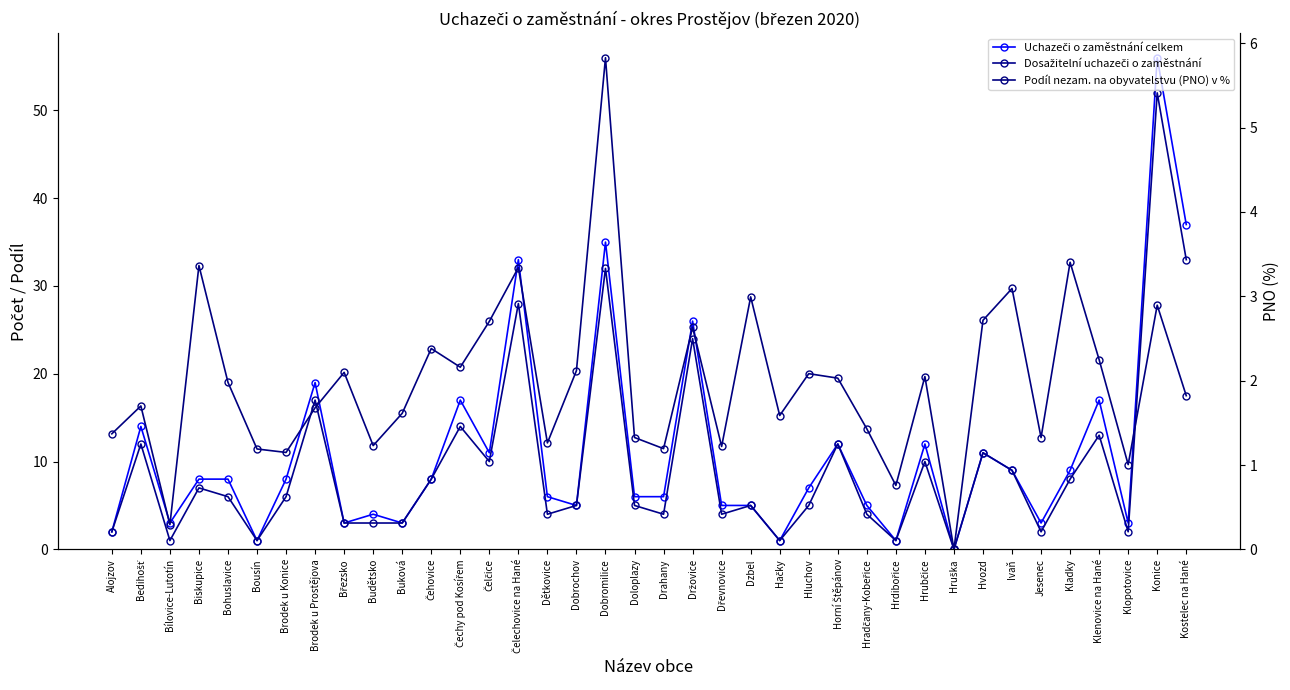

How many lines are shown in the chart?

3